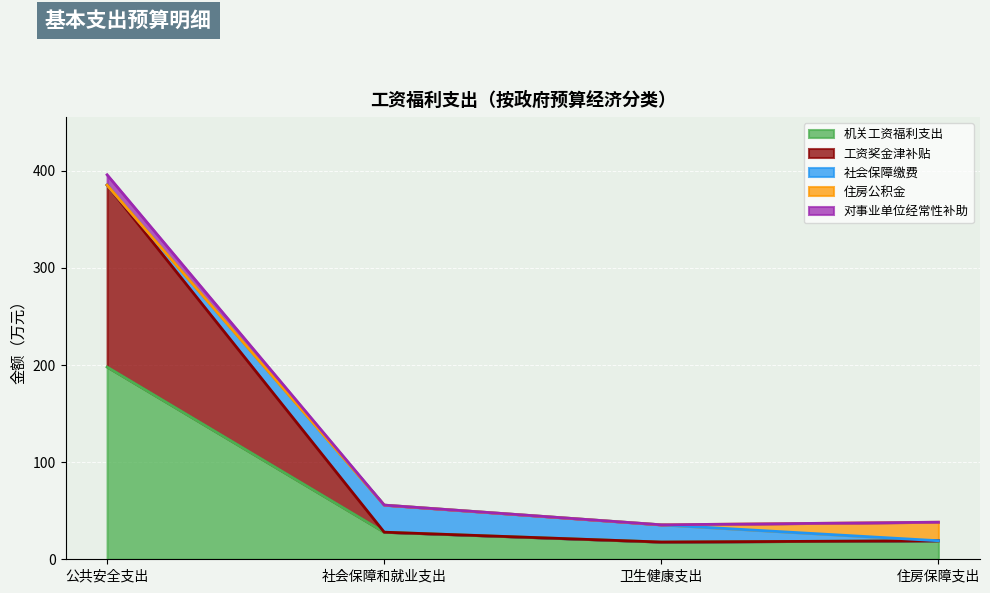

At which label does 机关工资福利支出 reach its peak?

公共安全支出